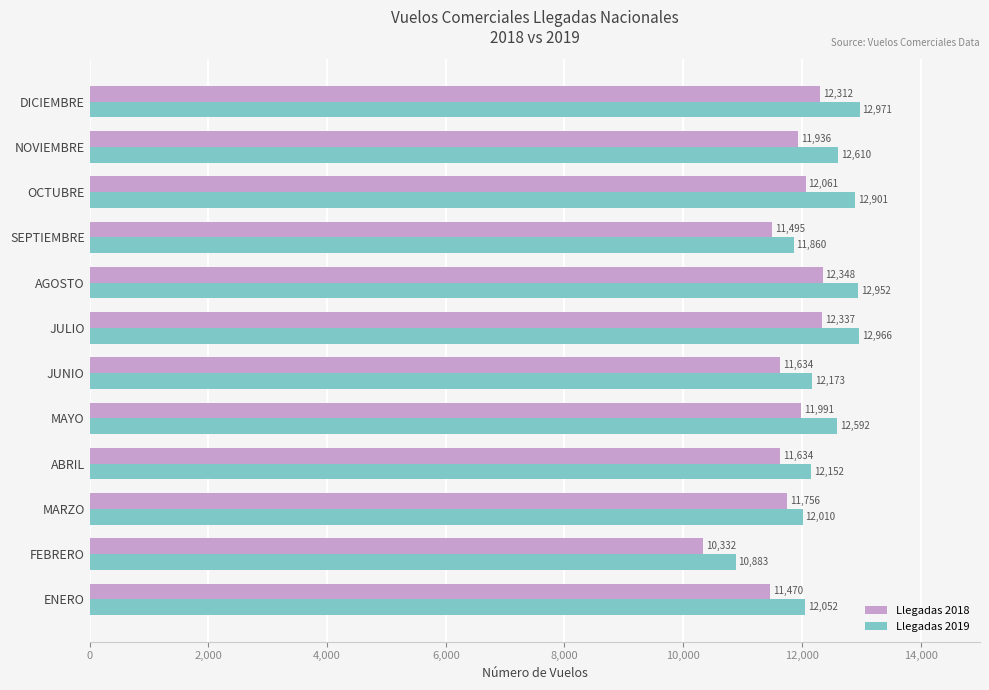

The value of Llegadas 2019 at SEPTIEMBRE is 11860. True or false?

True